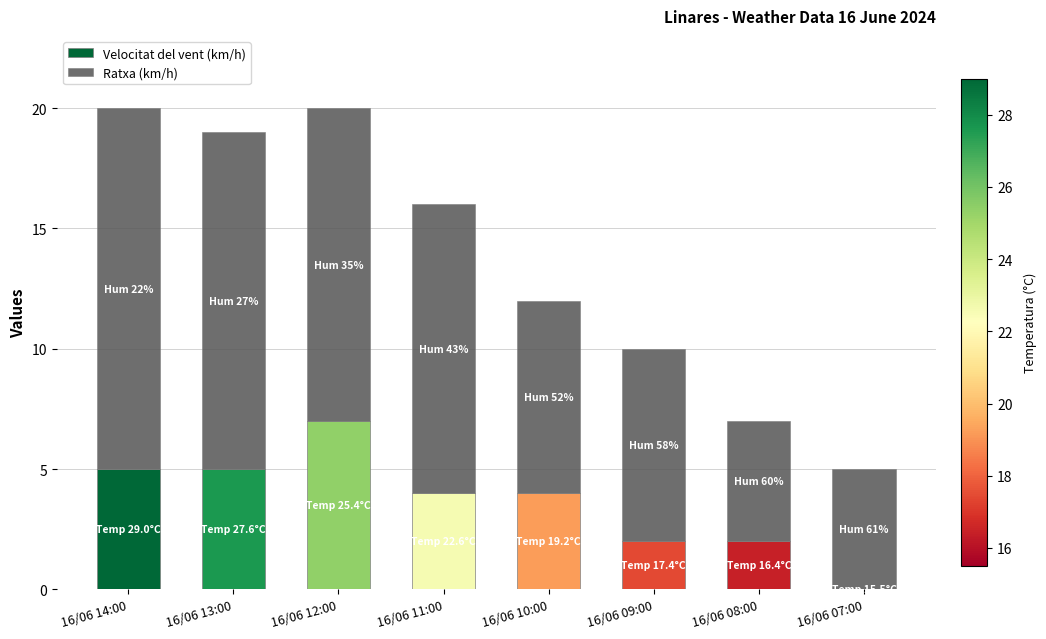

What is the difference between the Velocitat del vent (km/h) values at 16/06 07:00 and 16/06 11:00?

4